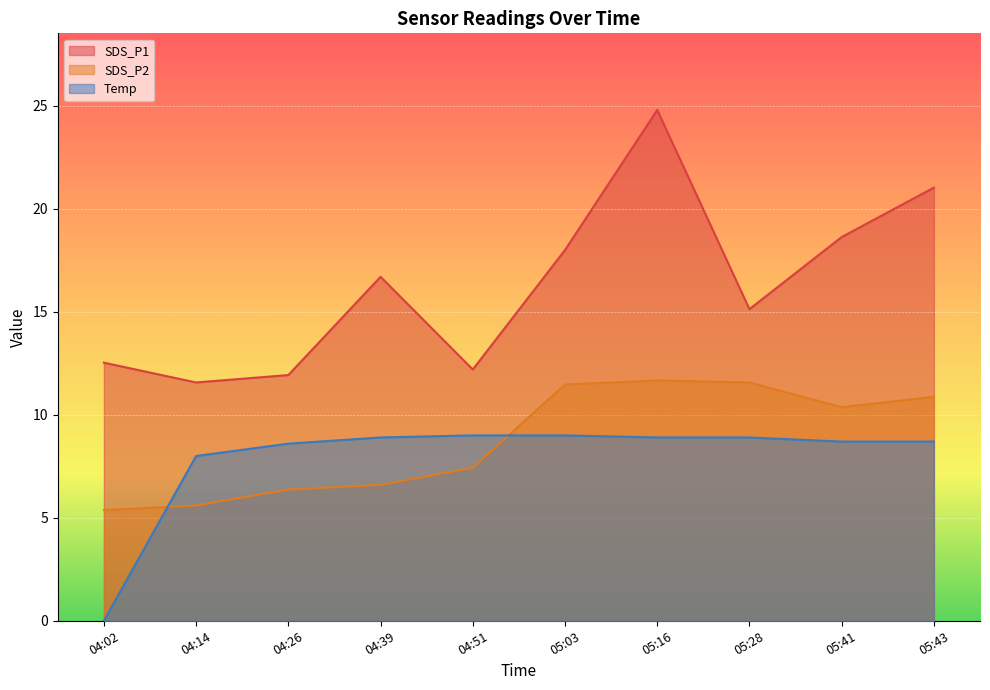

What is the approximate value of Temp at 05:41?

8.7